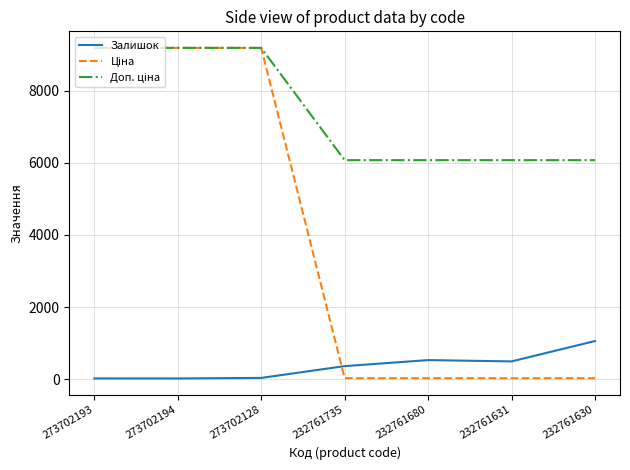

What is the maximum value shown in the chart?

9185.9